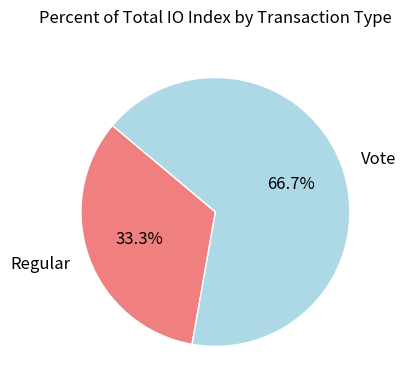

To the nearest percent, what is the average slice percentage?

50%